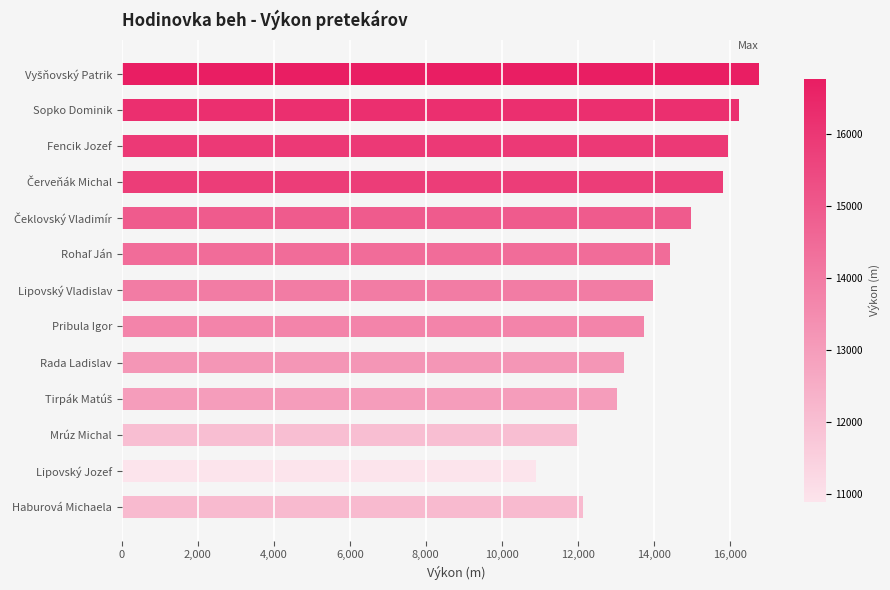

Is it true that the value at Haburová Michaela is 12142?

True